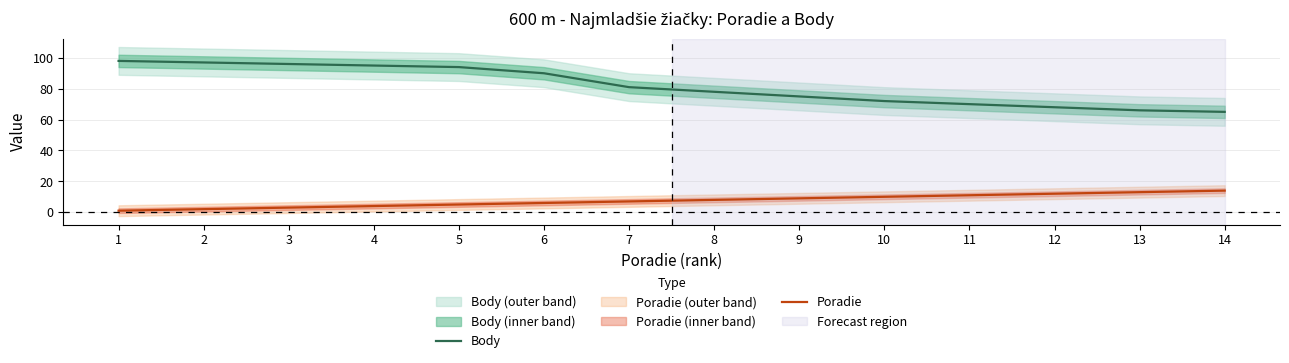

What are all the series names shown in the legend?

Body, Poradie